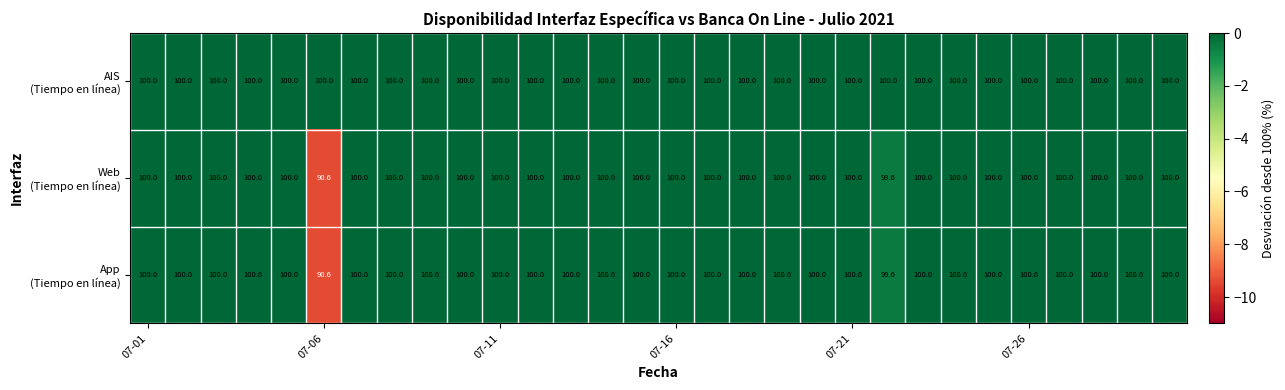

Count the number of data series in this chart.

3